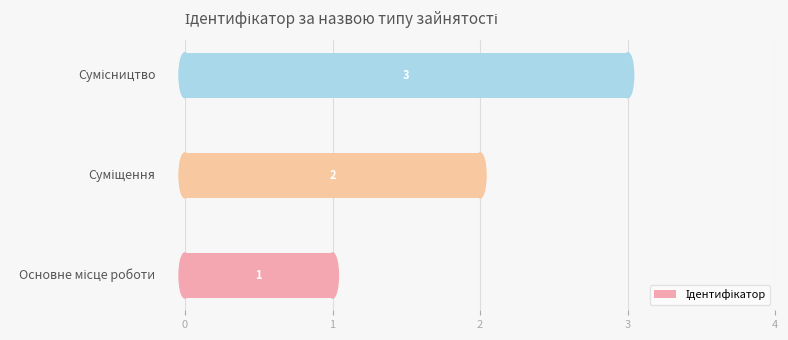

Does the chart contain any negative values?

No